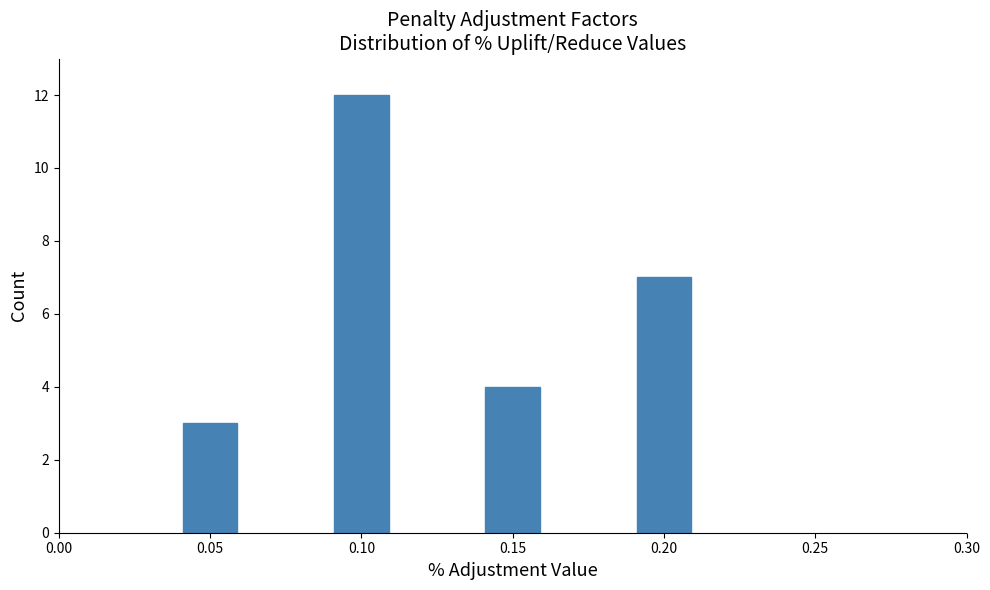

Reading right to left, extract all data points from this chart.

7	4	12	3